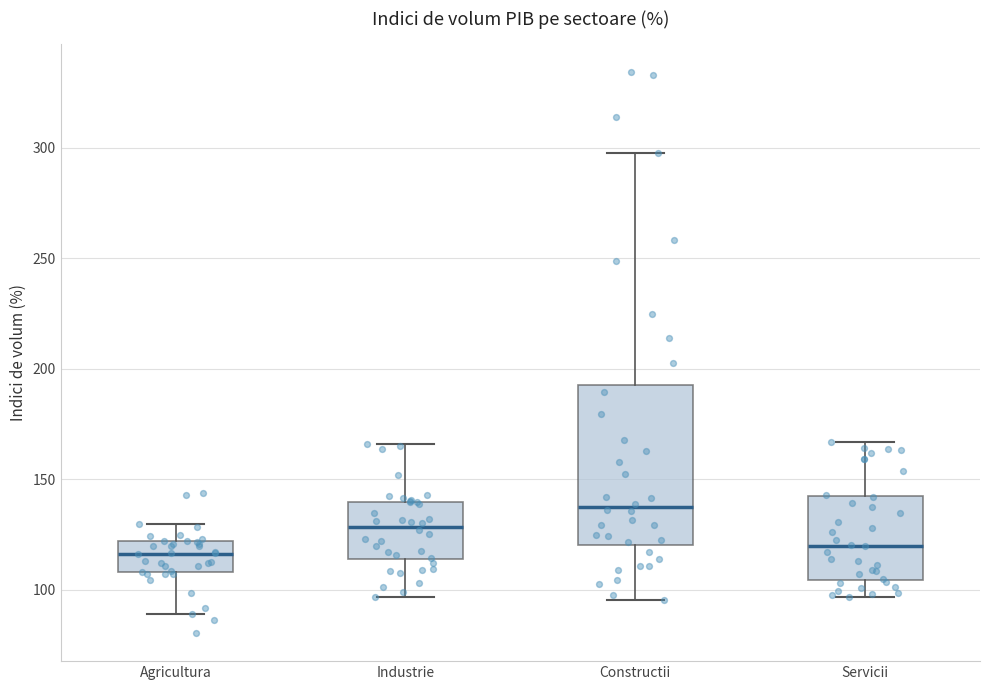

Reading left to right, transcribe this box plot: for each box, give where its median line is, the range the box spans, and where its two whiskers end, as read against the y-axis. The values are not printed on the chart, so give them approximately, as read against the axis.

Agricultura: median 115, box 110 to 120, whiskers 90 to 130
Industrie: median 130, box 115 to 140, whiskers 95 to 165
Constructii: median 140, box 120 to 195, whiskers 95 to 300
Servicii: median 120, box 105 to 140, whiskers 95 to 165